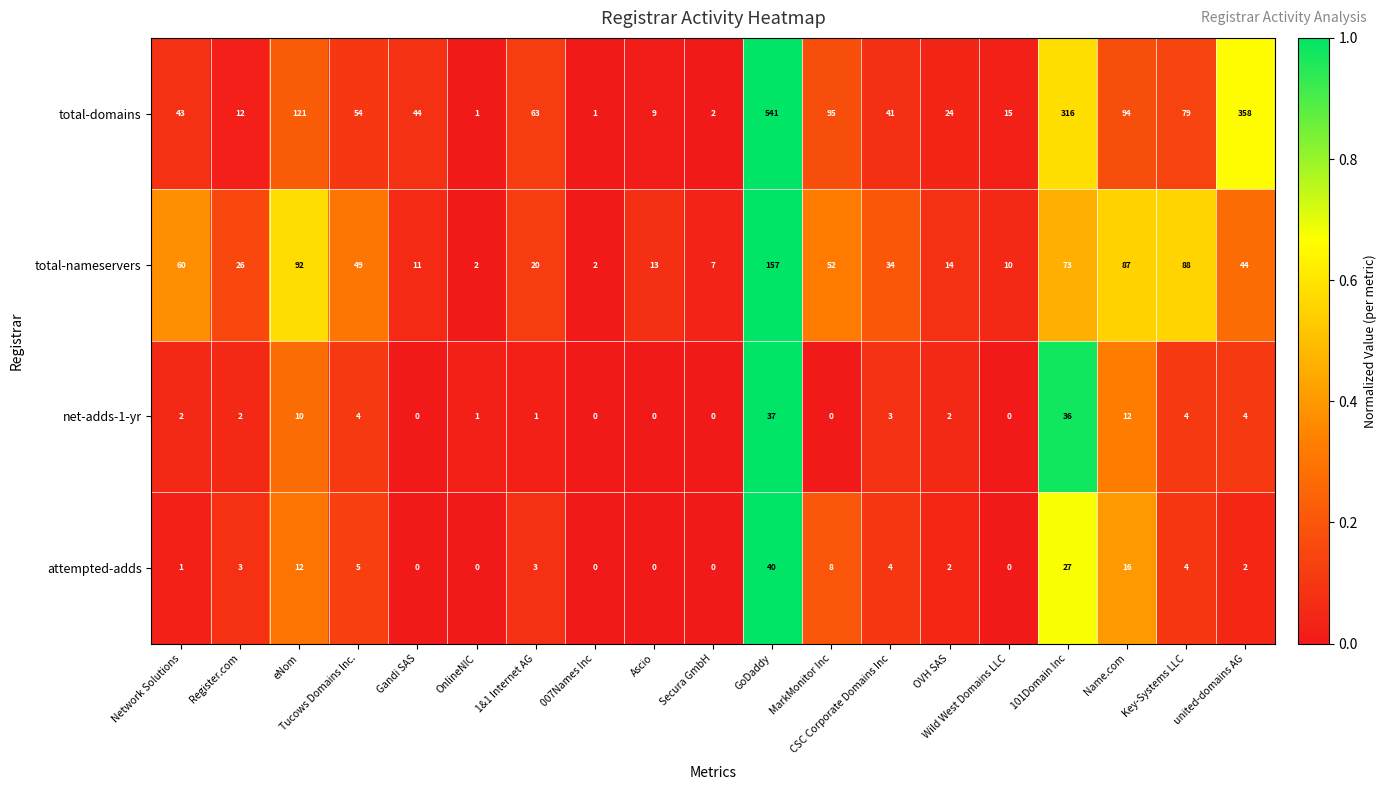

Rank the series by their maximum value, from highest to lowest.

total-domains, total-nameservers, attempted-adds, net-adds-1-yr